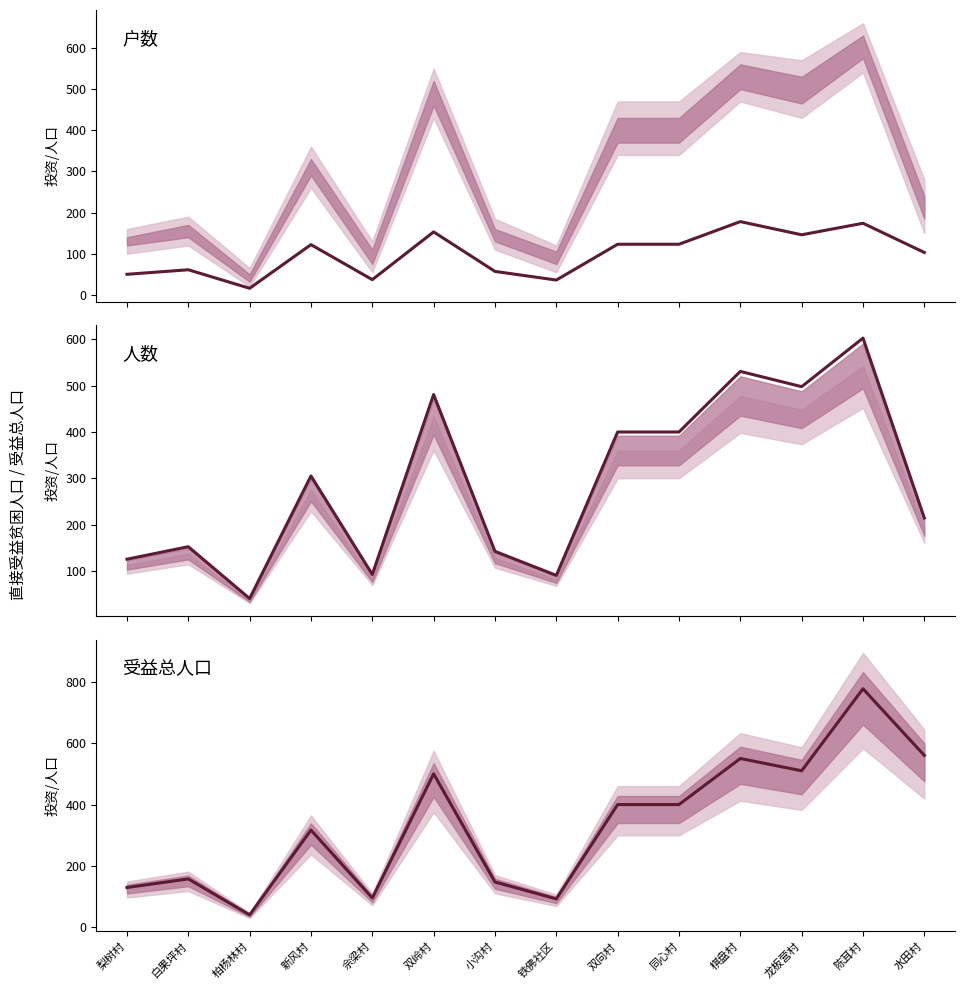

What is the sum of all 人数 values?

4073